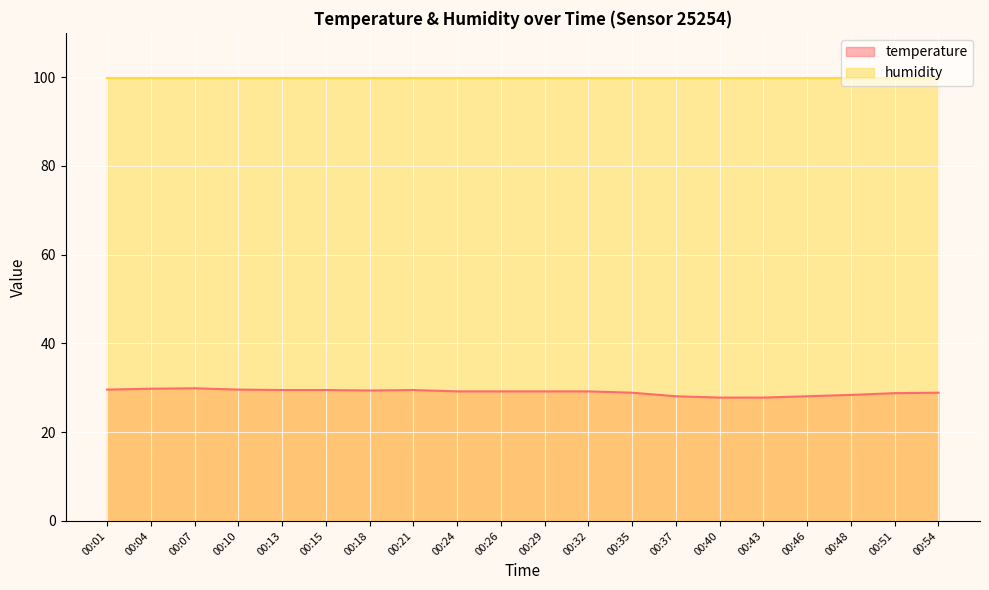

How many distinct data groups are displayed?

2